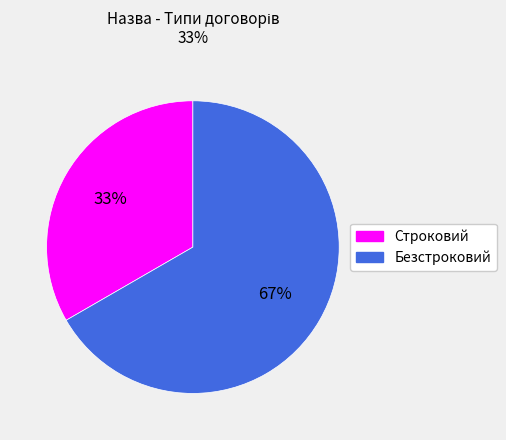

Is it true that Строковий is 33% of the pie?

True